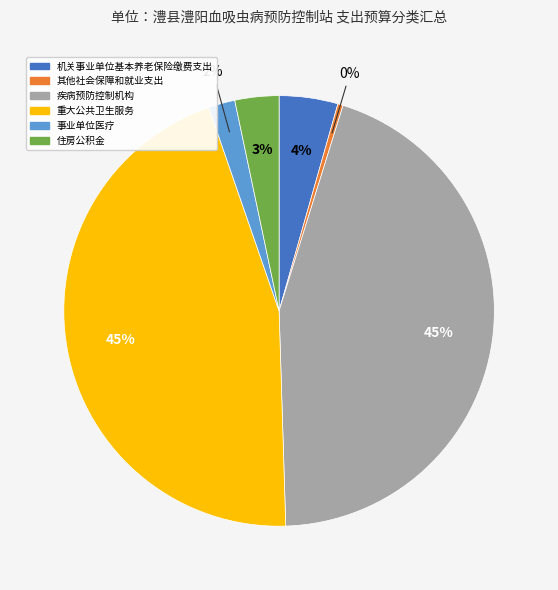

Which category has the smallest portion of the pie?

其他社会保障和就业支出